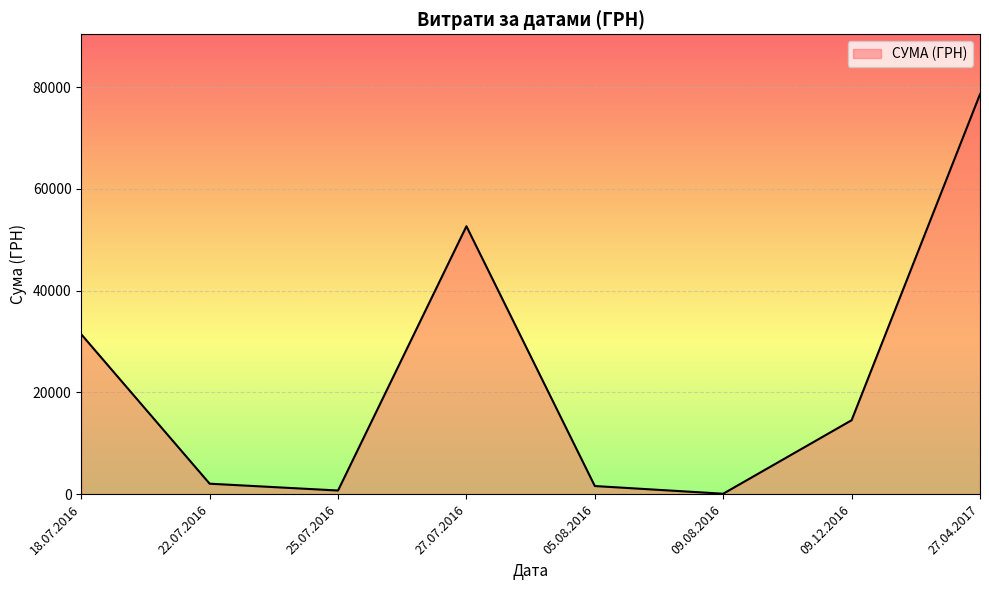

At which label is the value closest to 39342?

18.07.2016